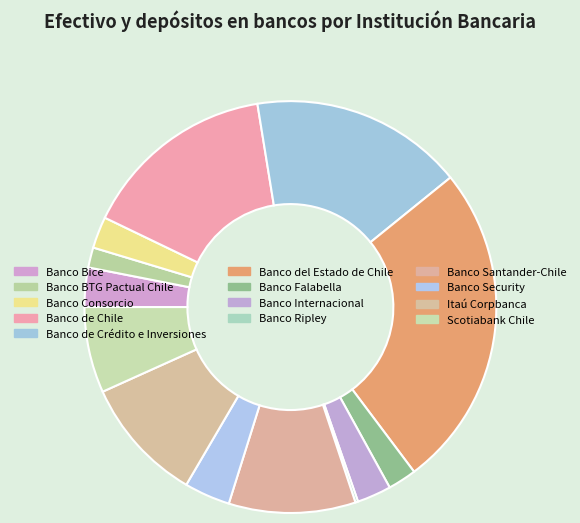

To the nearest percent, what percentage of the pie is Banco Security?

4%